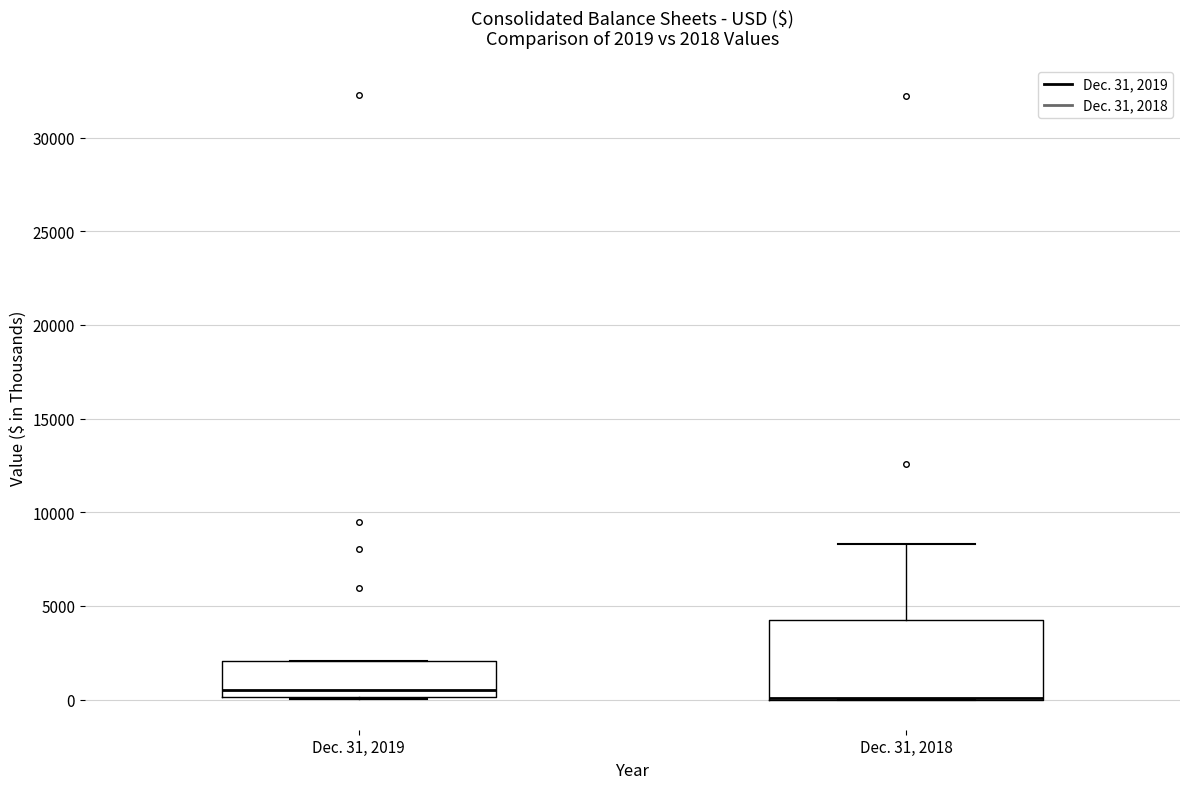

Comparing the boxes themselves (not the whiskers), which one is the tallest?

Dec. 31, 2018